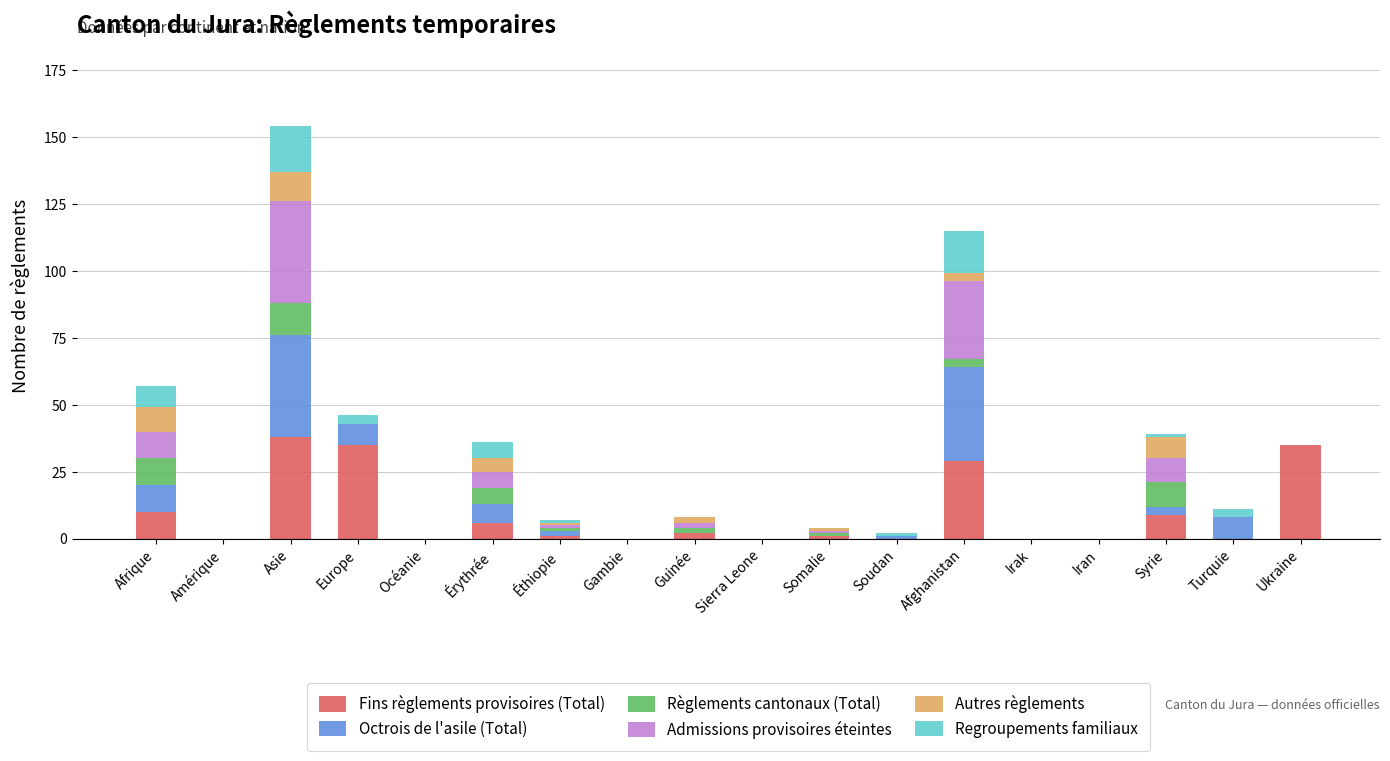

The value of Fins règlements provisoires (Total) at Asie is 59. True or false?

False